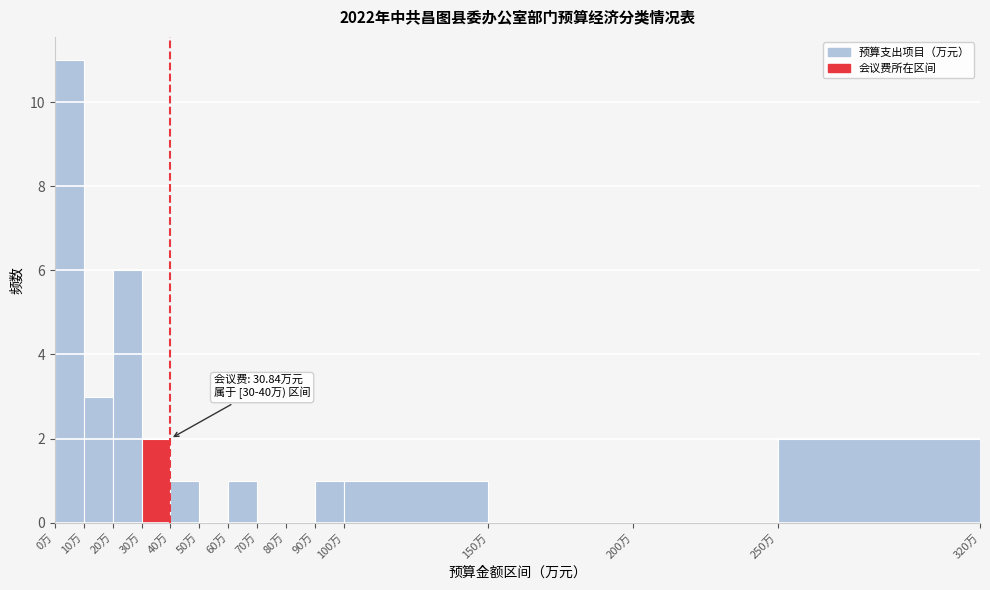

Which range on the x-axis has the tallest bar?

0 to 10